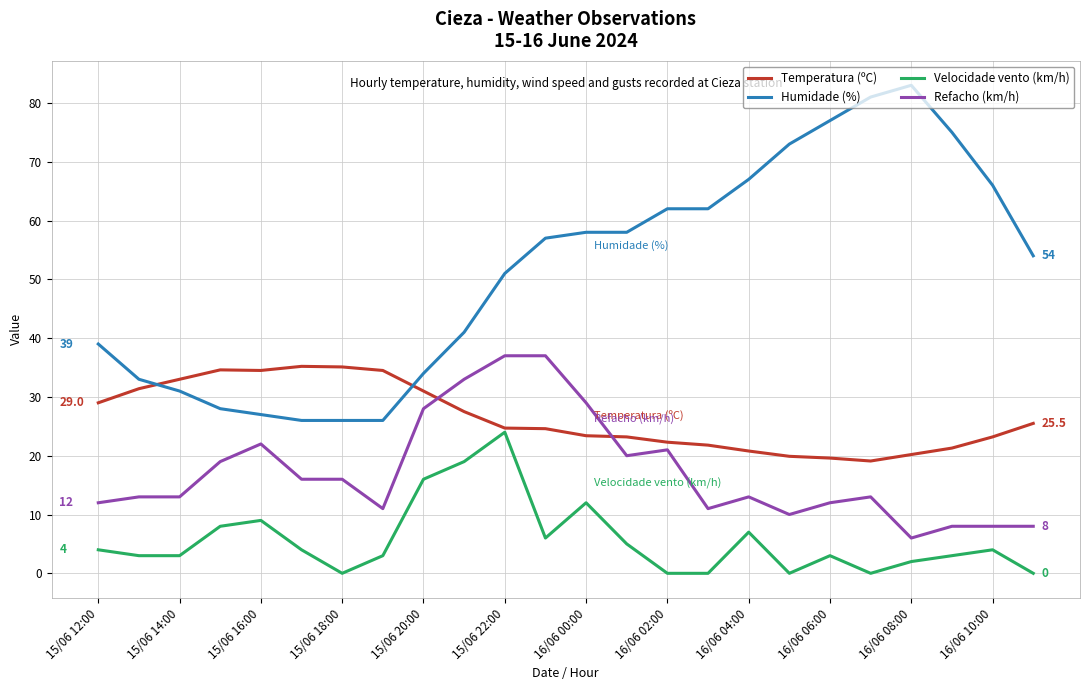

True or false: Velocidade vento (km/h) and Refacho (km/h) intersect in this chart.

False